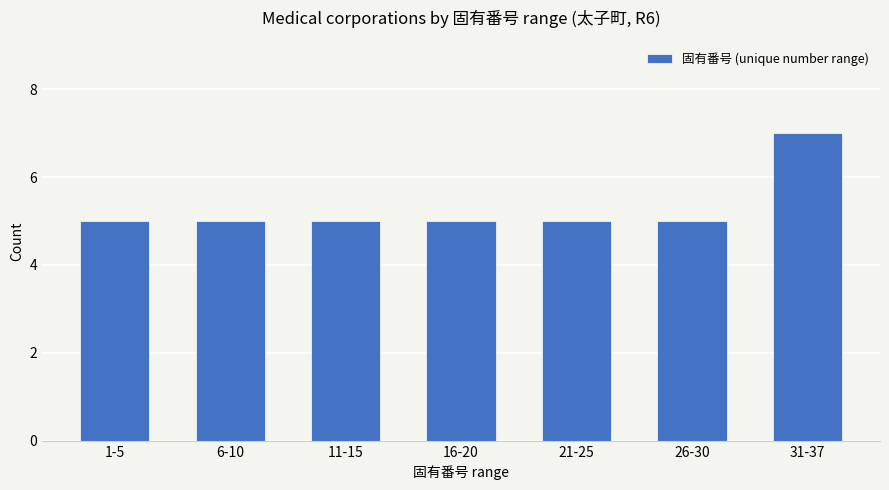

How many distinct data groups are displayed?

1